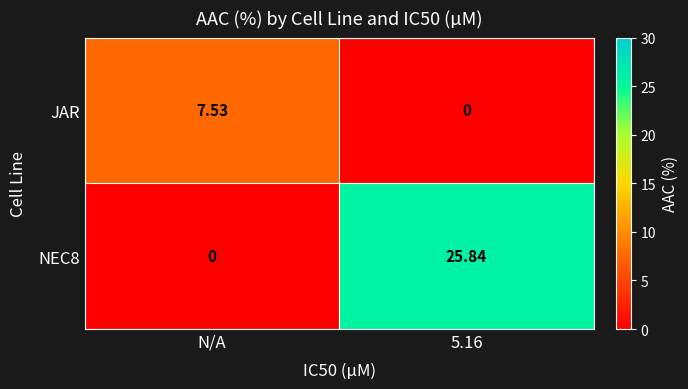

Count the number of categories in the chart.

2